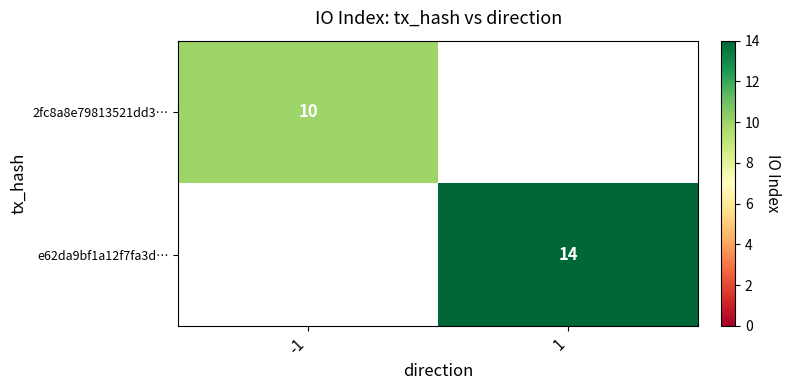

Which category has the highest value across all series?

1